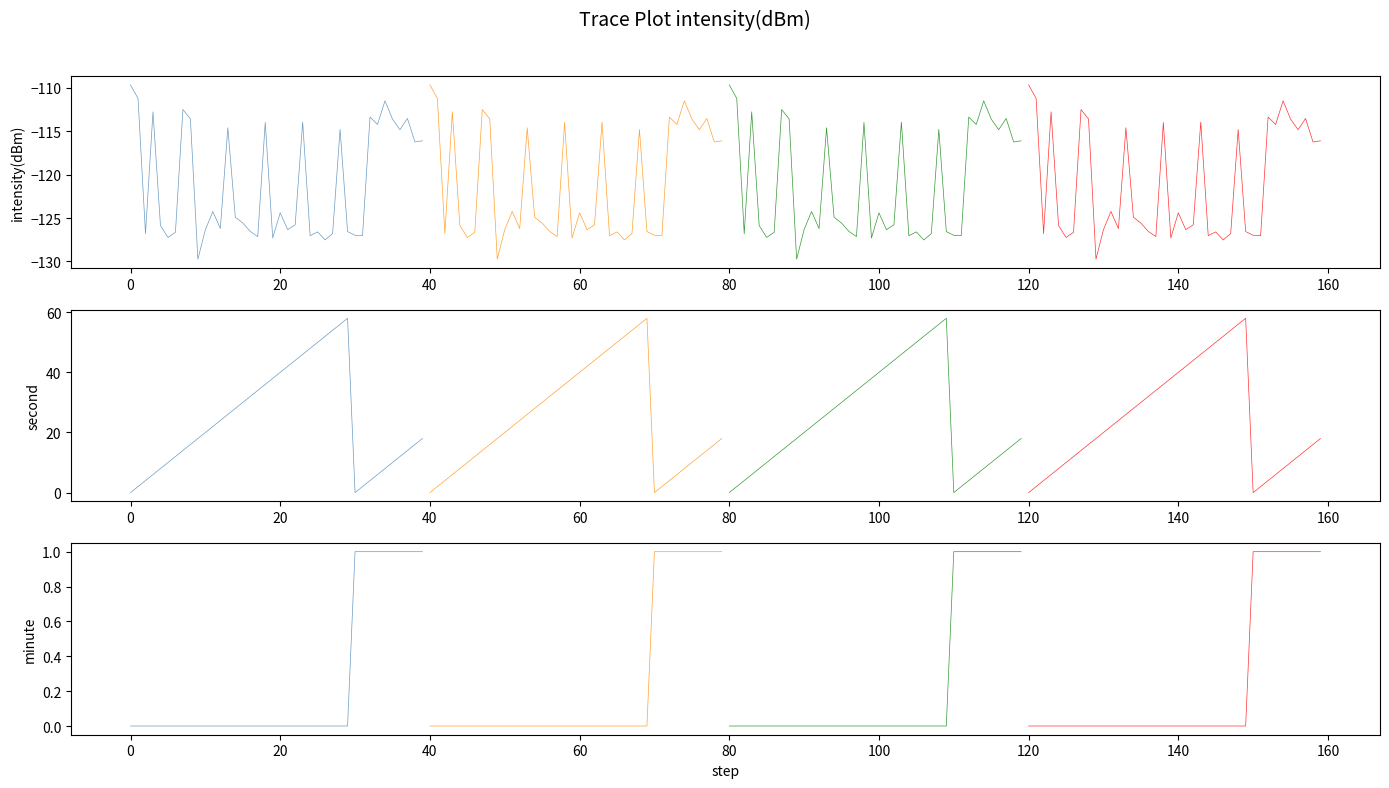

How many data points in chain 3 are above 0?

10